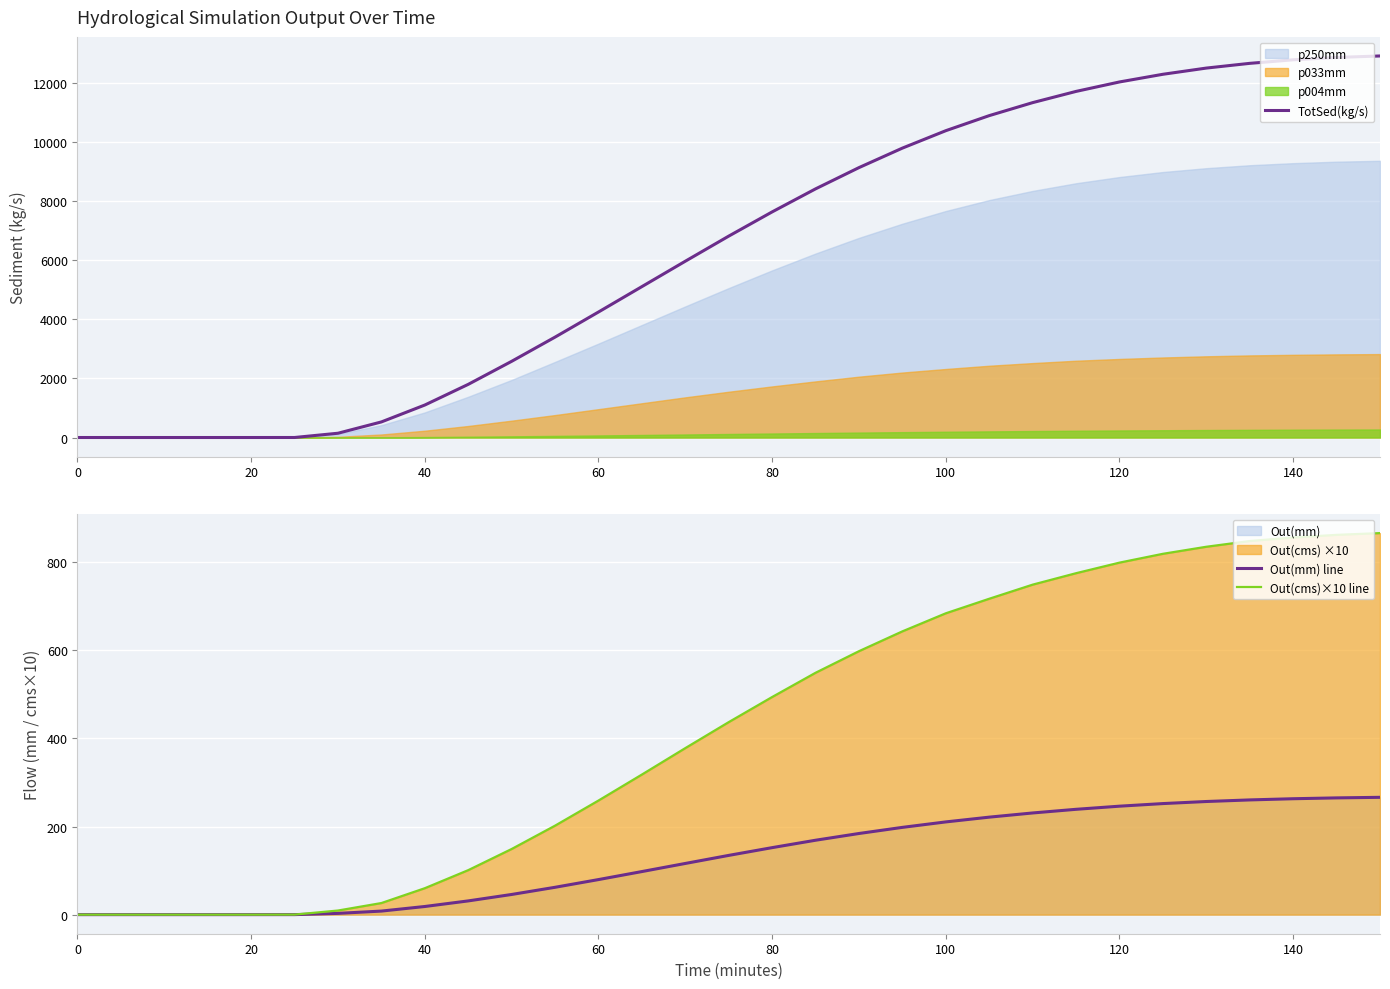

Which series has the largest range (max minus min)?

TotSed(kg/s)